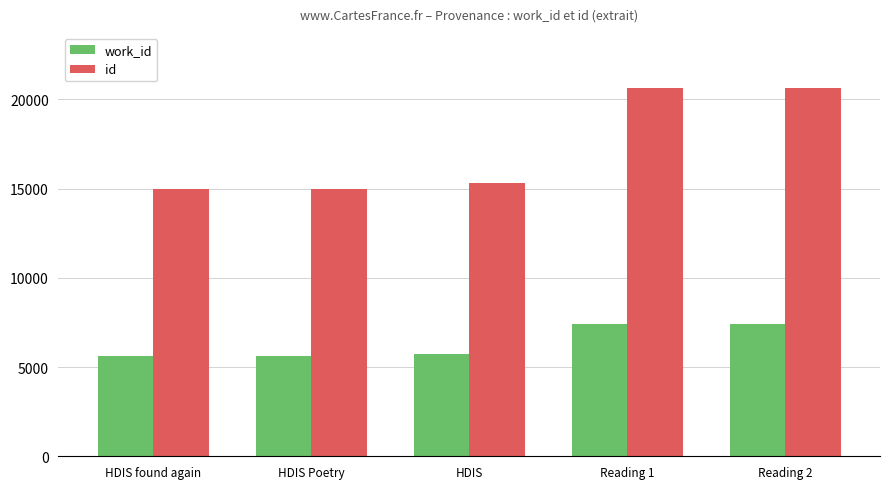

What value does the work_id series have at HDIS found again?

5609